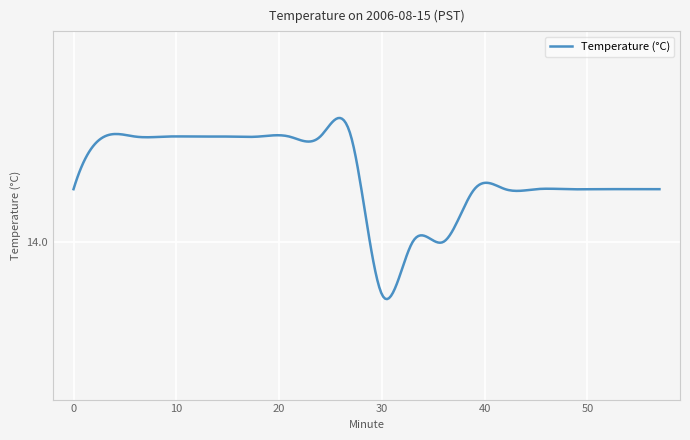

Reading left to right, what are all the values shown in this chart?

14.1	14.2	14.2	14.2	14.2	14.2	14.1	14.1	14.0	13.9	13.9	13.9	13.9	14.0	14.1	14.1	14.1	14.1	14.1	14.1